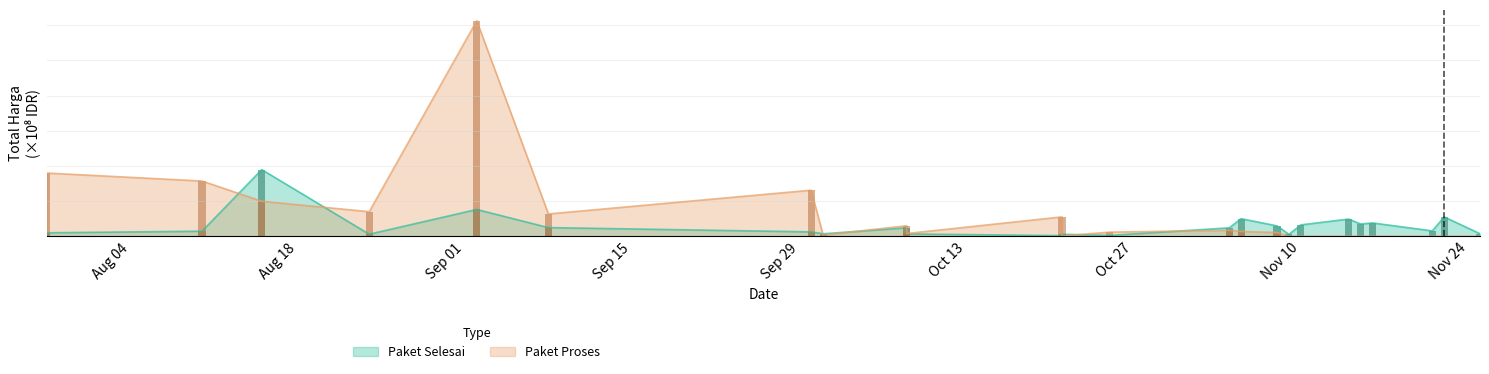

True or false: Paket Selesai has a value of 1.4 at 2022-11-05.

False